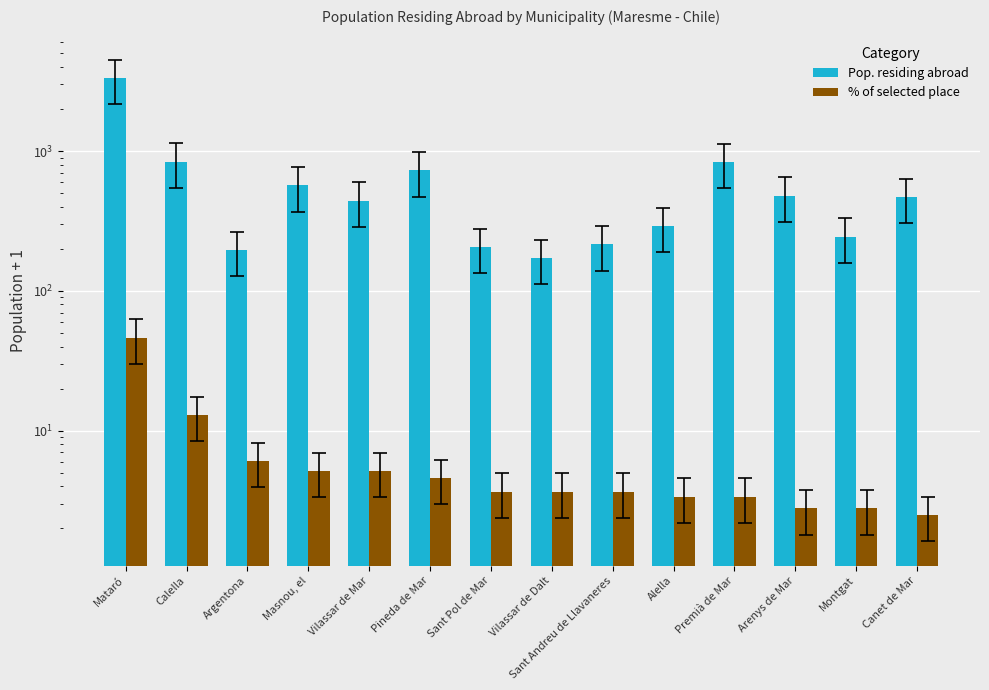

How many groups of bars are there?

14